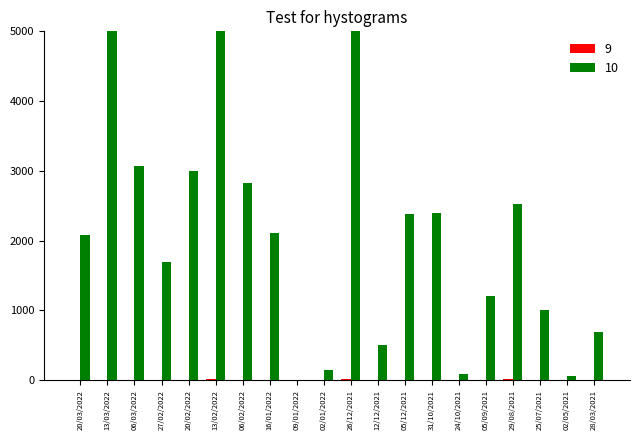

Which series has the largest range (max minus min)?

10